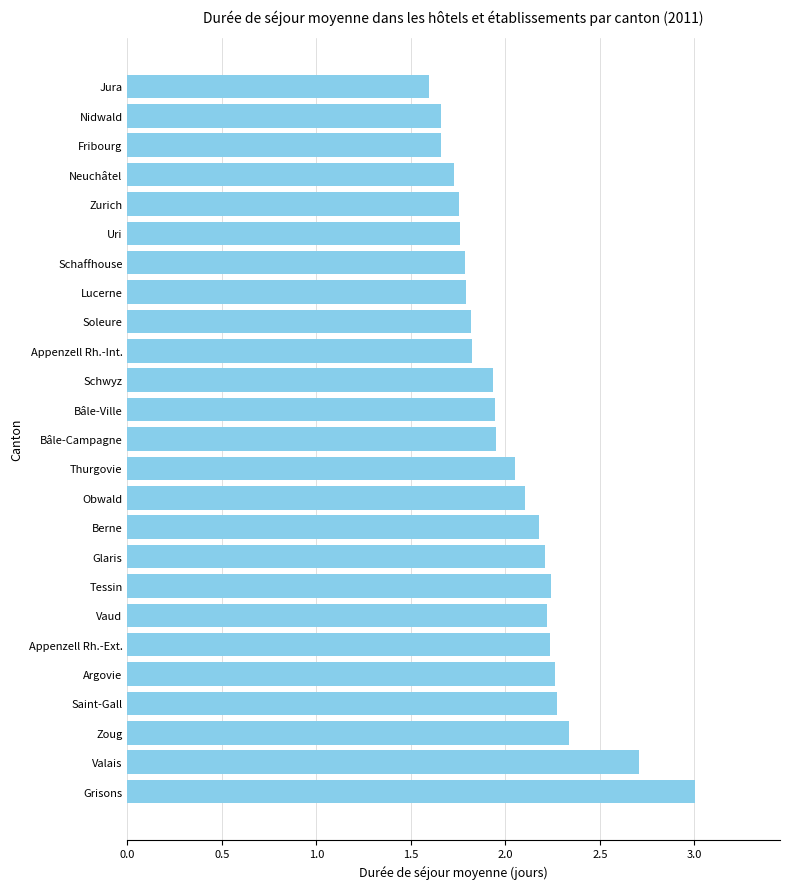

Count the number of data series in this chart.

1